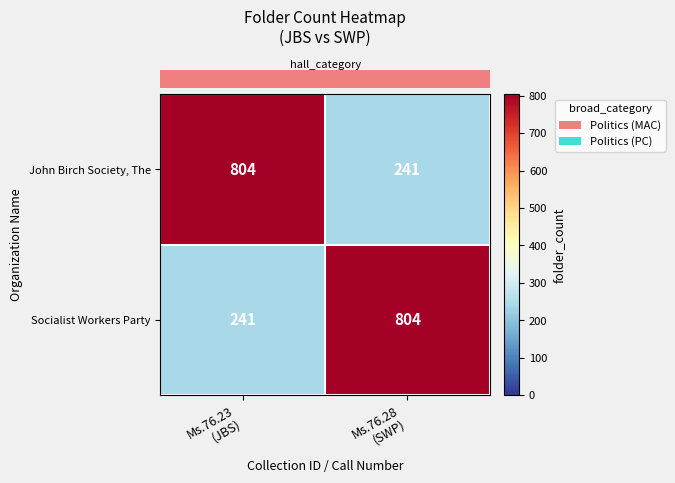

At how many categories does at least one series exceed 795?

2